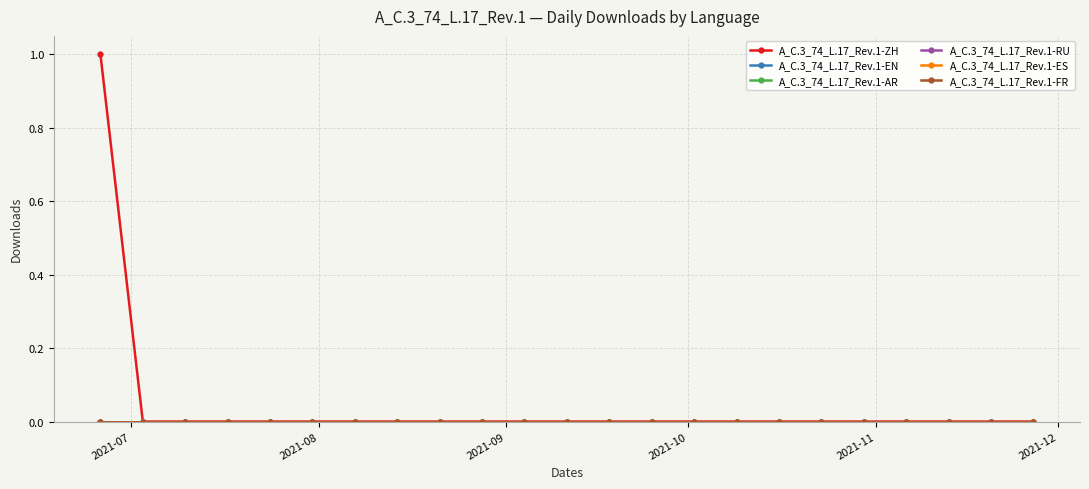

Does the chart have visible grid lines?

Yes